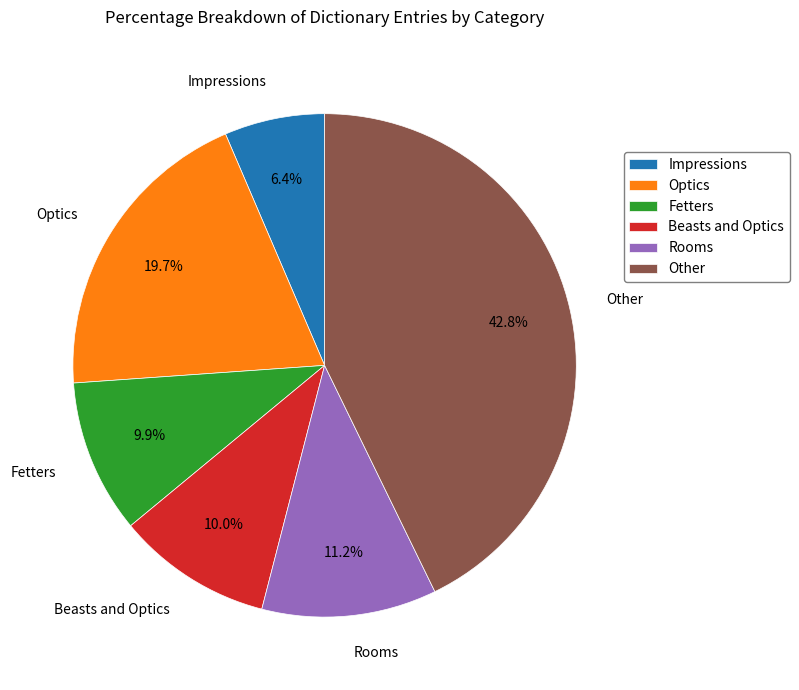

How many segments does this pie chart have?

6